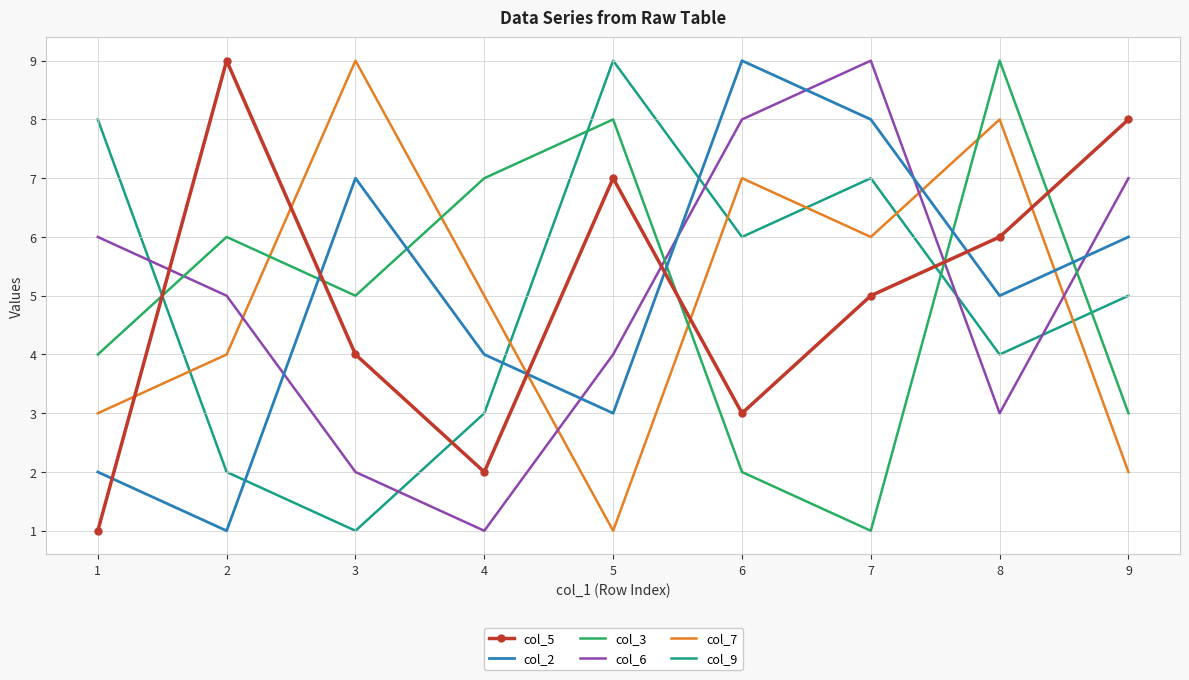

The col_9 series shows 1 at 3. True or false?

True